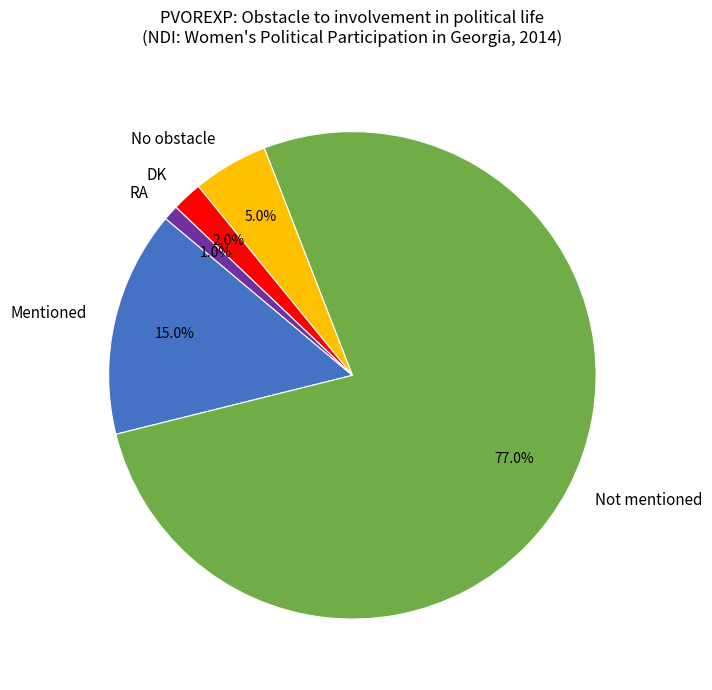

The No obstacle slice represents 5% of the pie. True or false?

True